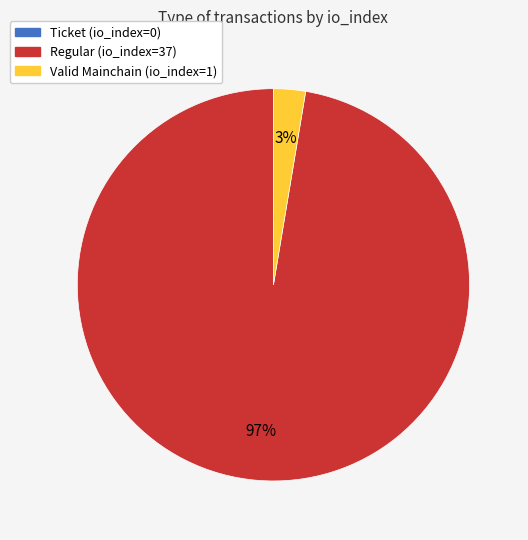

Which has a higher value, Valid Mainchain (io_index=1) or Regular (io_index=37)?

Regular (io_index=37)